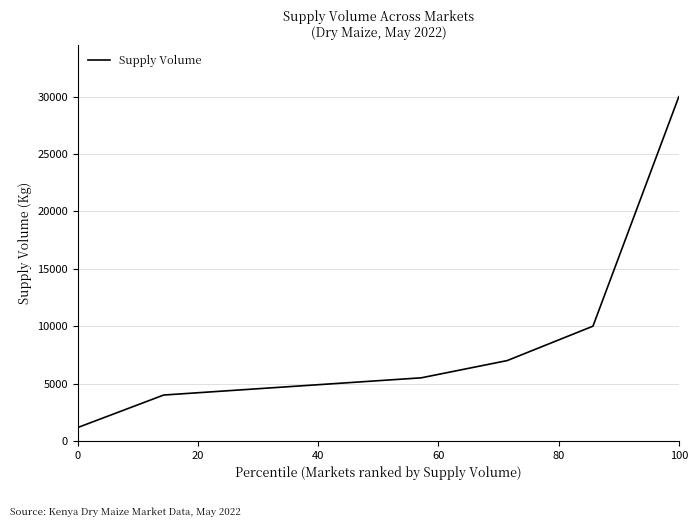

What is the minimum value shown in the chart?

1170